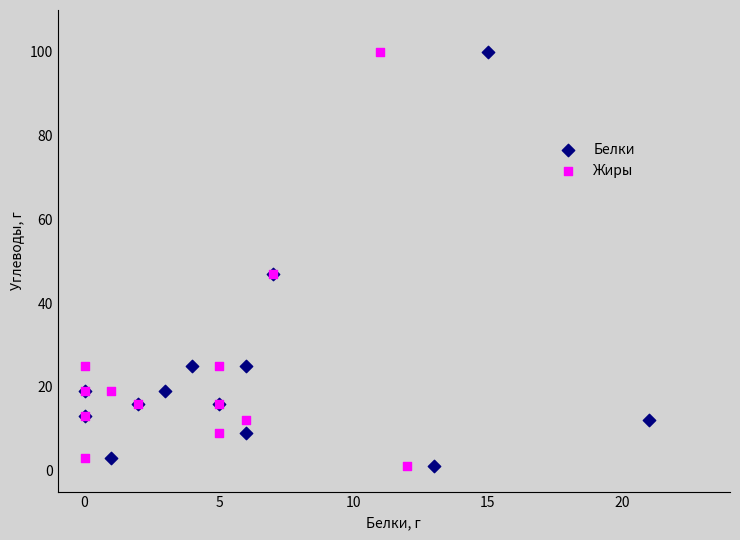

What are all the series names shown in the legend?

Белки, Жиры